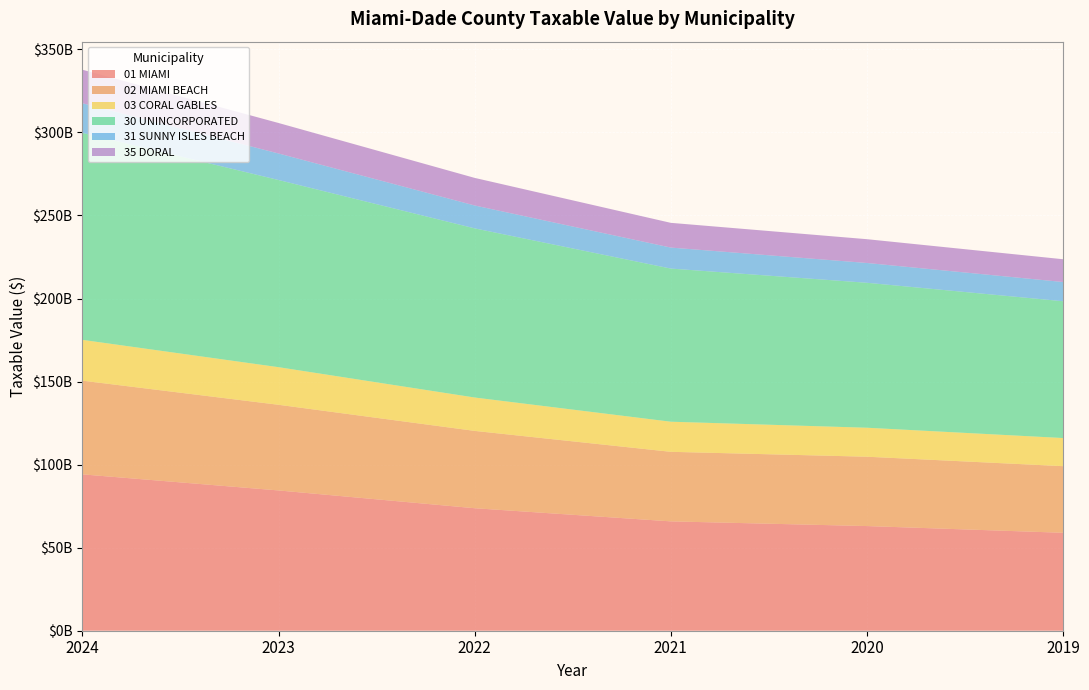

Reading left to right, list all the values displayed in this chart.

01 MIAMI: 2024=94135310116	2023=84451768423	2022=73749481211	2021=65835239651	2020=63007642722	2019=58961599417
02 MIAMI BEACH: 2024=56396947099	2023=51560772230	2022=46544694070	2021=41866674794	2020=41742998986	2019=40098892459
03 CORAL GABLES: 2024=24572659959	2023=22642968475	2022=20101009587	2021=18125124740	2020=17449831481	2019=16936366618
30 UNINCORPORATED: 2024=124593169769	2023=112682352503	2022=101823792808	2021=92195167037	2020=87269294245	2019=82361962711
31 SUNNY ISLES BEACH: 2024=17832017201	2023=15968407601	2022=13781795040	2021=12635842686	2020=11915512092	2019=11568495663
35 DORAL: 2024=20200797371	2023=18353405009	2022=16609380949	2021=14891126546	2020=14321984524	2019=13715630586